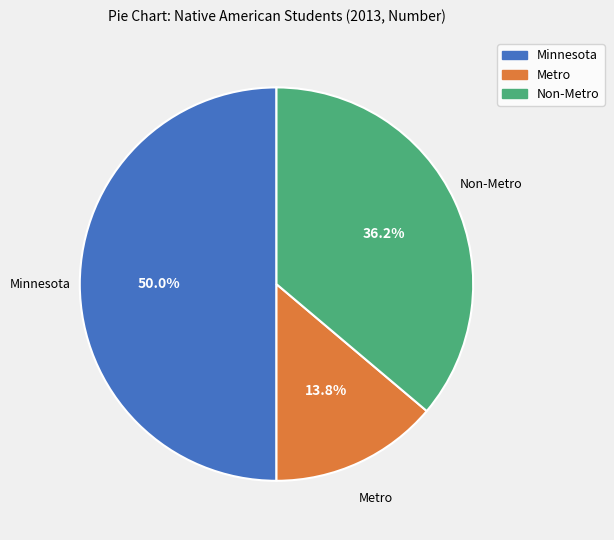

Which slice is the largest?

Minnesota